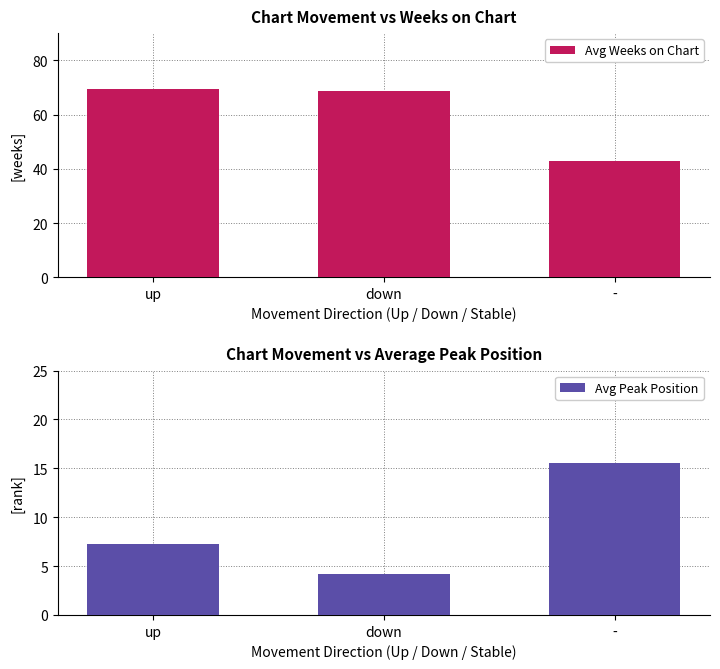

How many data points in Avg Weeks on Chart are above 68?

2